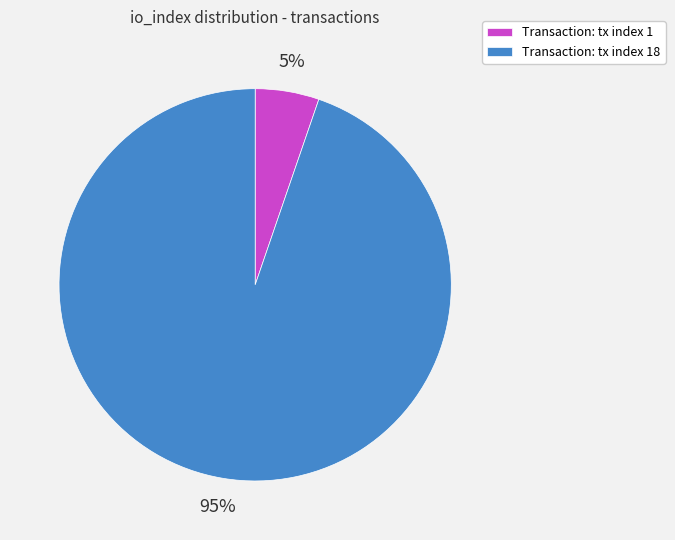

What is the majority slice?

Transaction: tx index 18